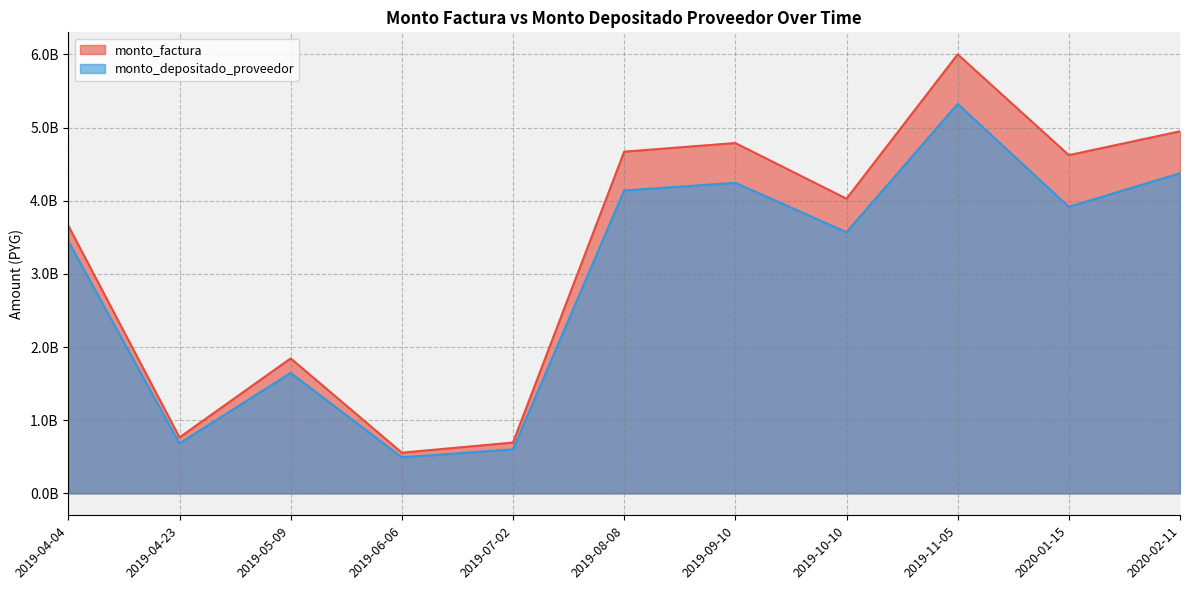

How many data points does each series have?

11